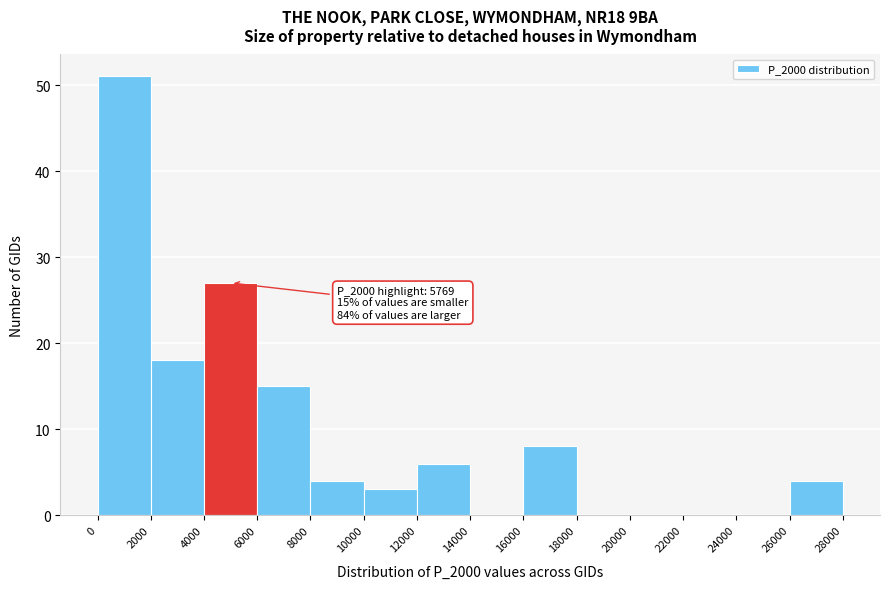

Over which range of the x-axis is the bar tallest?

0 to 2000